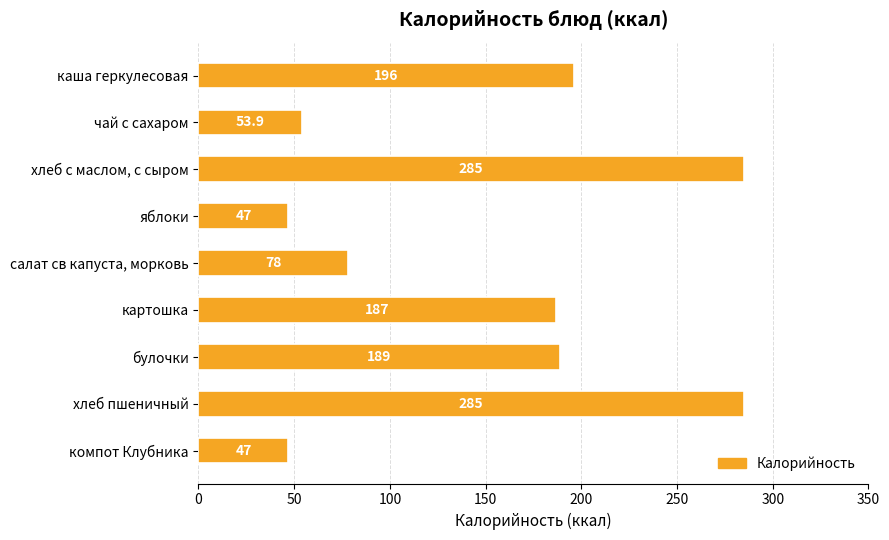

Approximately how many times larger is the value at яблоки compared to чай с сахаром?

0.9